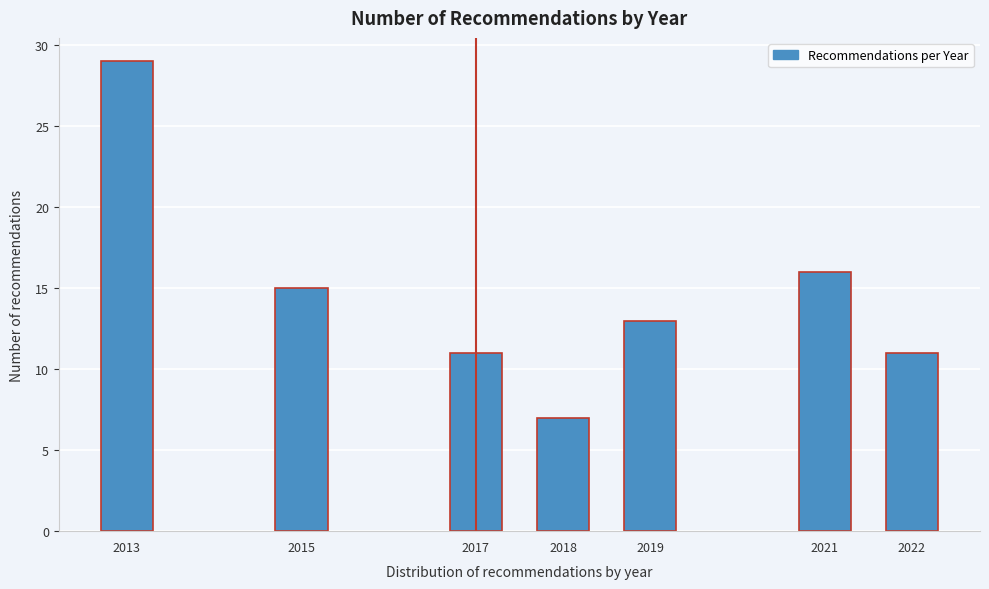

Reading right to left, transcribe all the data shown in this chart.

2022=11	2021=16	2019=13	2018=7	2017=11	2015=15	2013=29